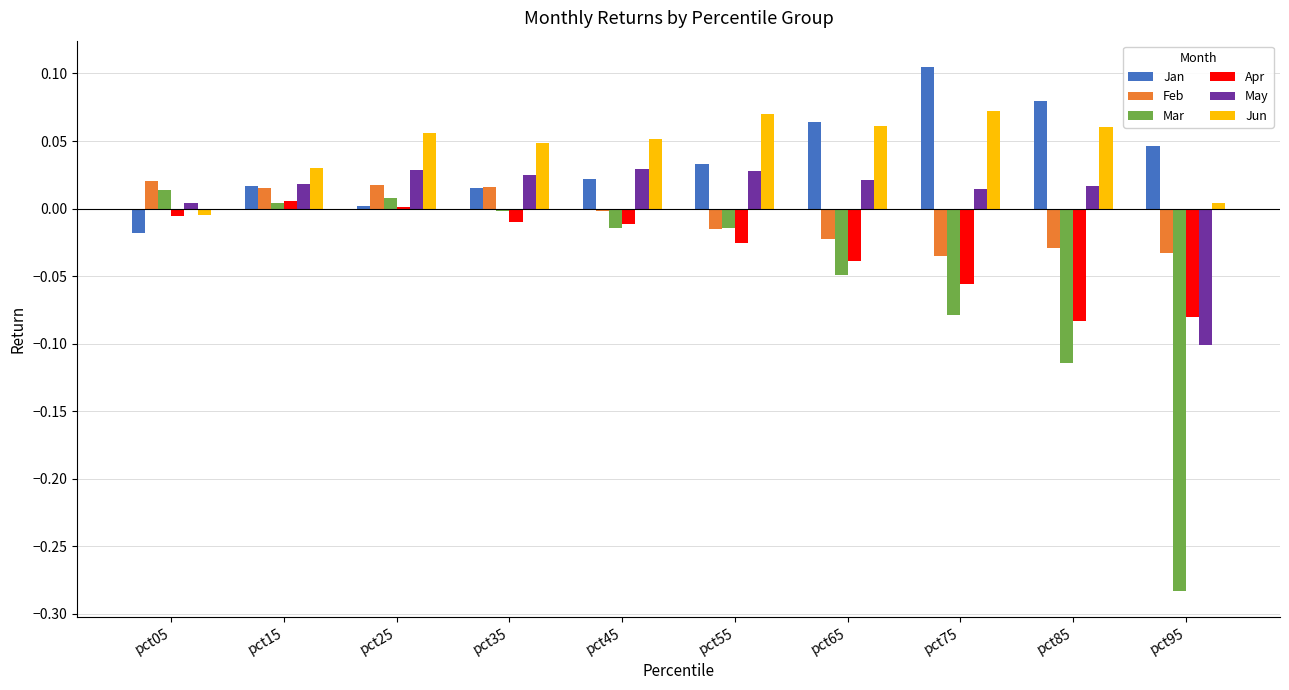

Between pct25 and pct95, which series saw the biggest shift?

Mar